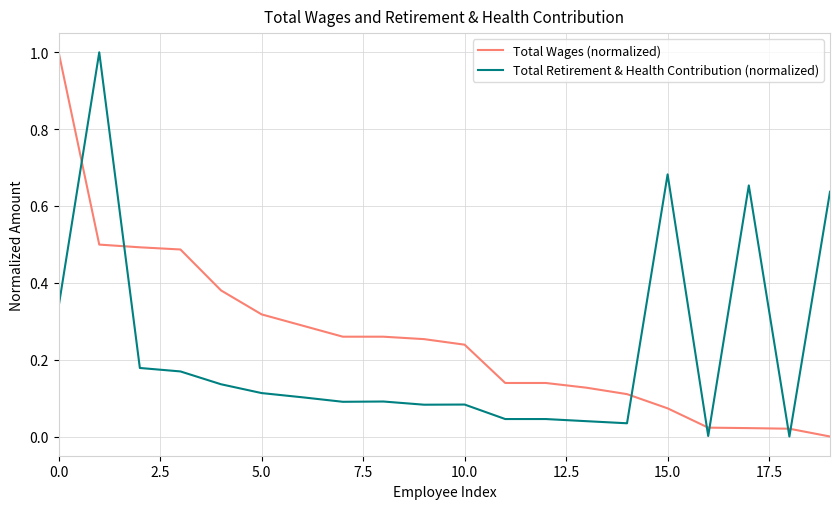

True or false: Total Wages (normalized) and Total Retirement & Health Contribution (normalized) intersect in this chart.

True